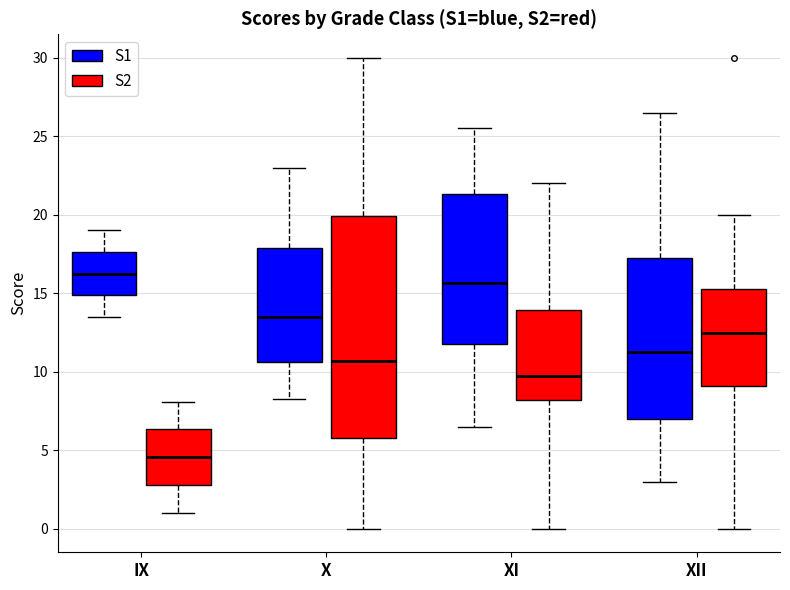

Which box's median line is the highest?

IX (S1)